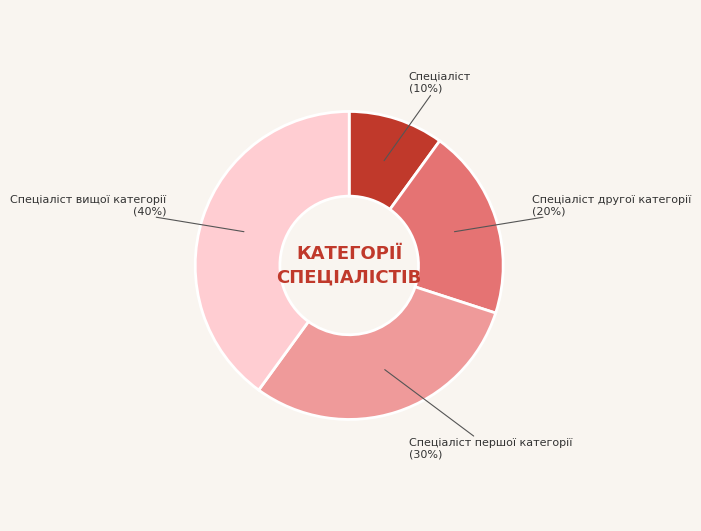

Approximately how many times larger is the value at Спеціаліст compared to Спеціаліст другої категорії?

0.5